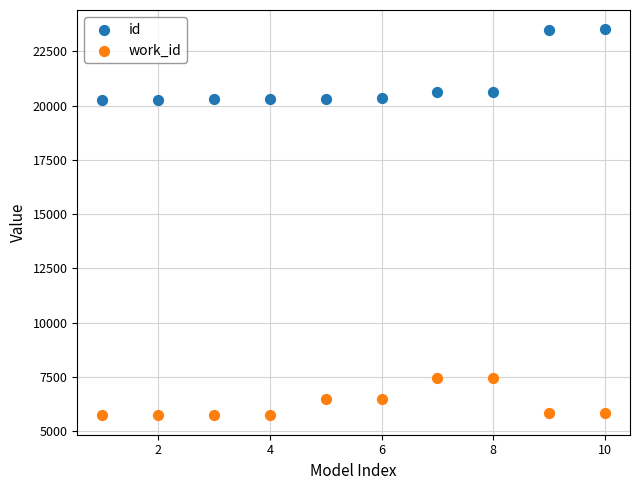

Which series reaches the maximum Y coordinate?

id